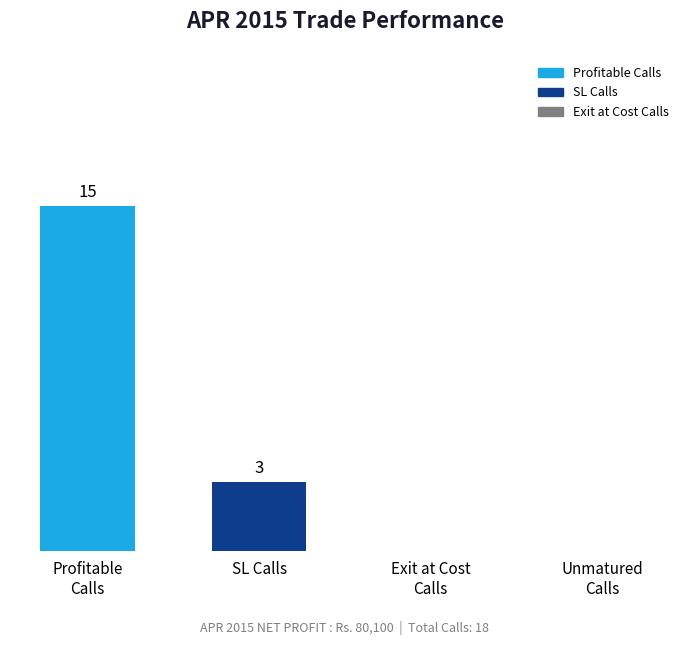

Where is the data nearest to the value 7?

SL Calls